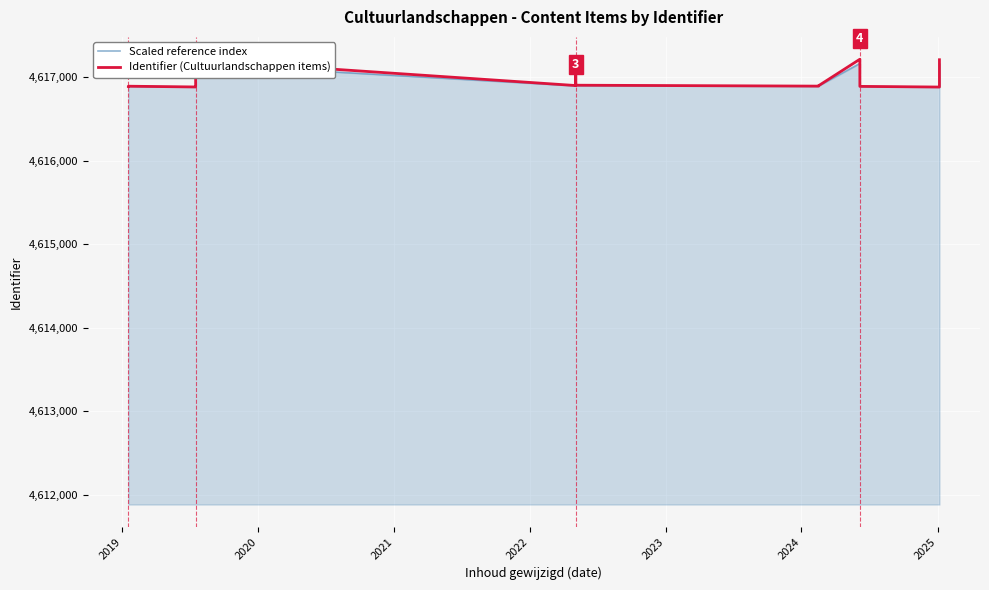

True or false: Identifier (Cultuurlandschappen items) and Scaled reference index cross at least once.

False